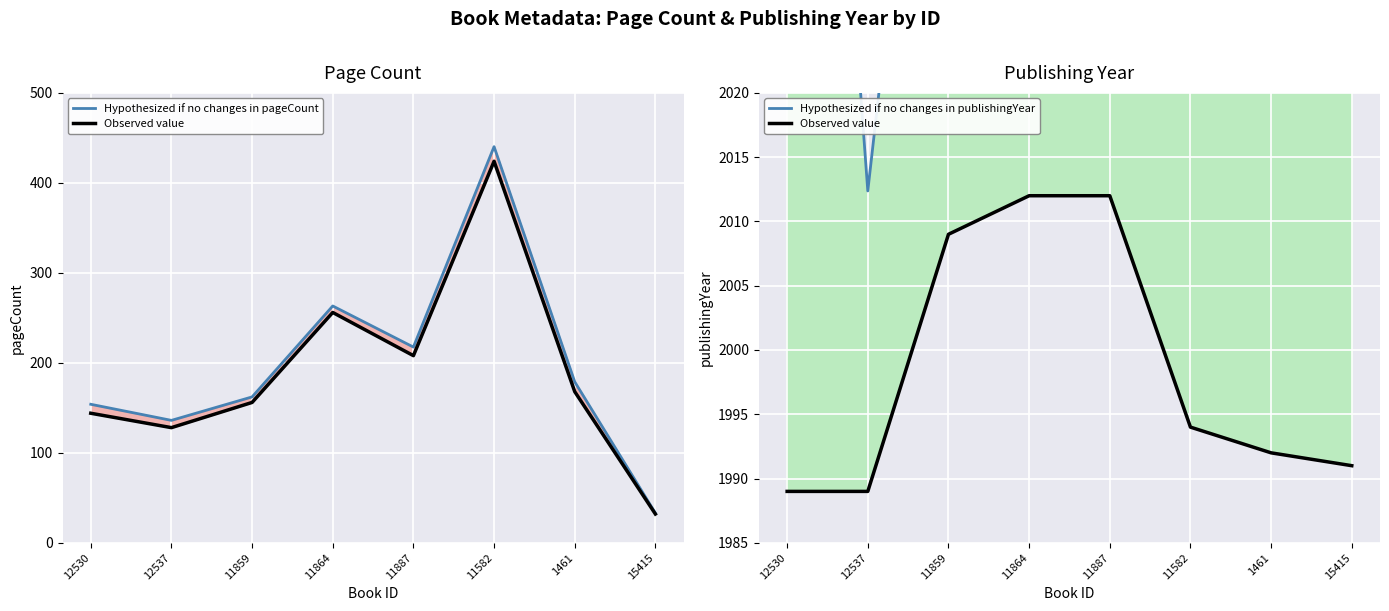

At which category does Hypothesized if no changes in publishingYear reach its first local peak?

11859